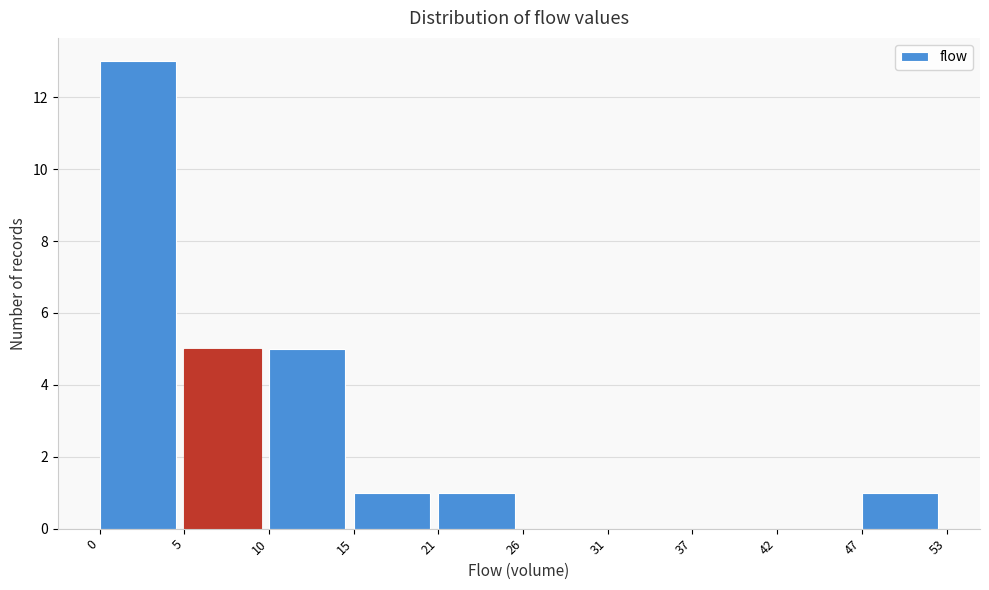

Reading left to right, list all the values displayed in this chart.

0=13	5=5	10=5	15=1	21=1	26=0	31=0	37=0	42=0	47=1